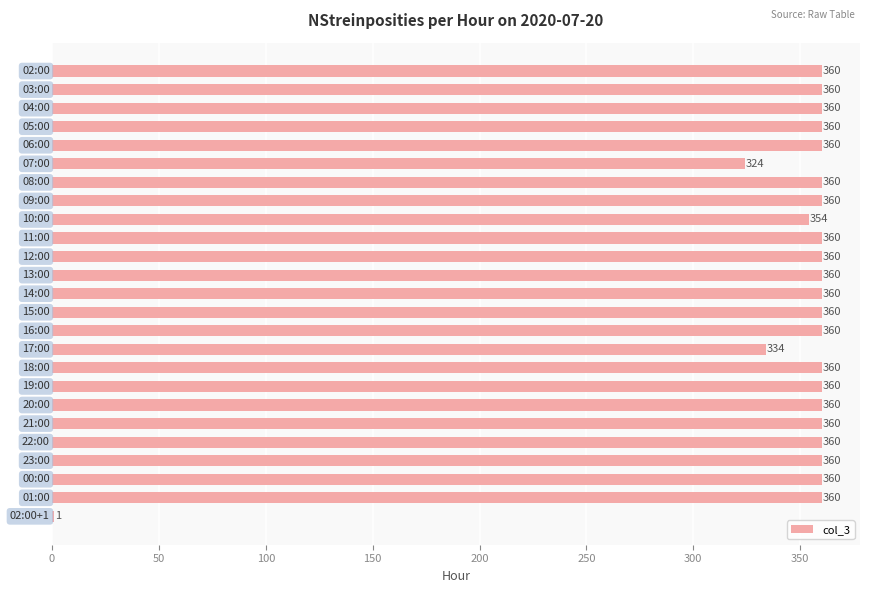

Does the chart contain stacked bars?

No